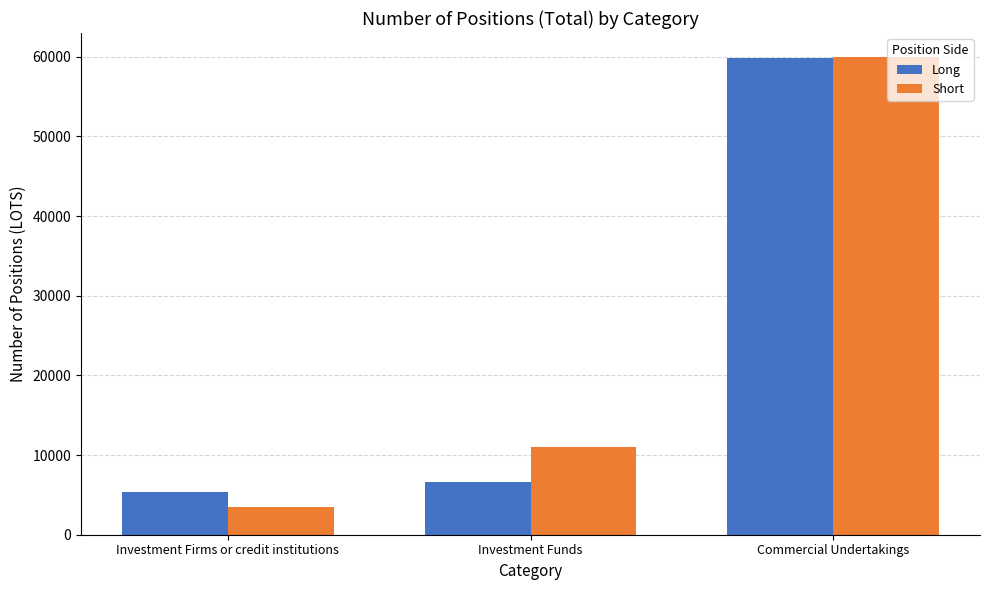

At which label is Short closest to 31702?

Investment Funds